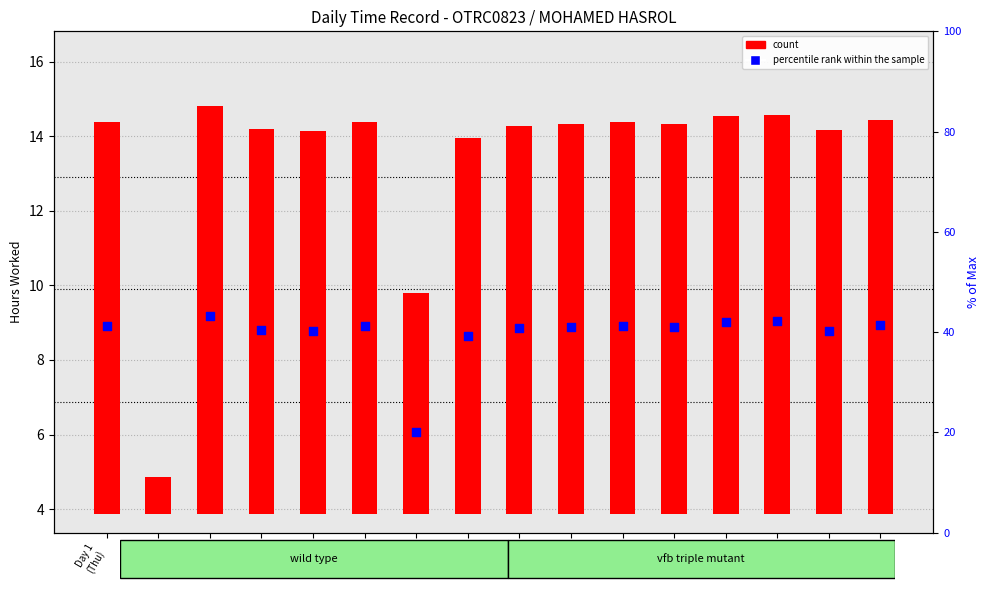

Between Day 14
(Wed) and Day 2
(Fri), which is larger?

Day 14
(Wed)